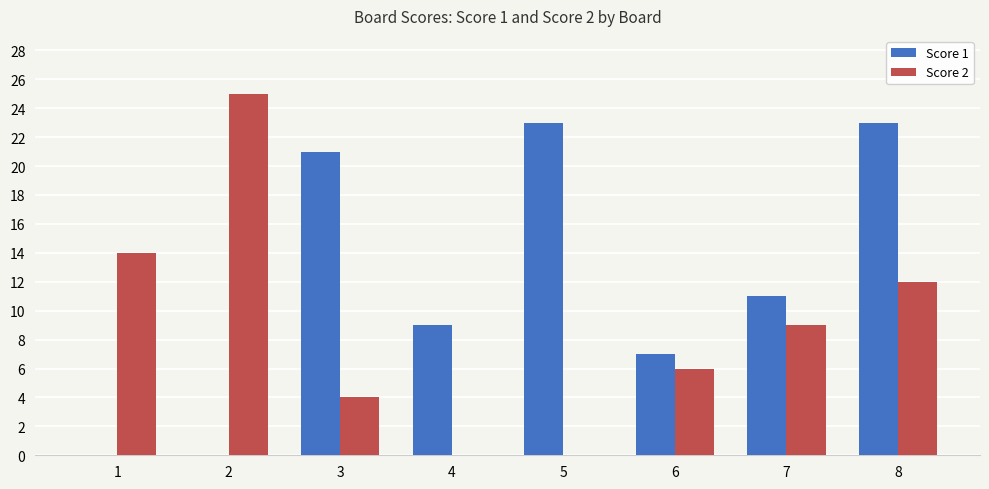

Count the number of categories in the chart.

8